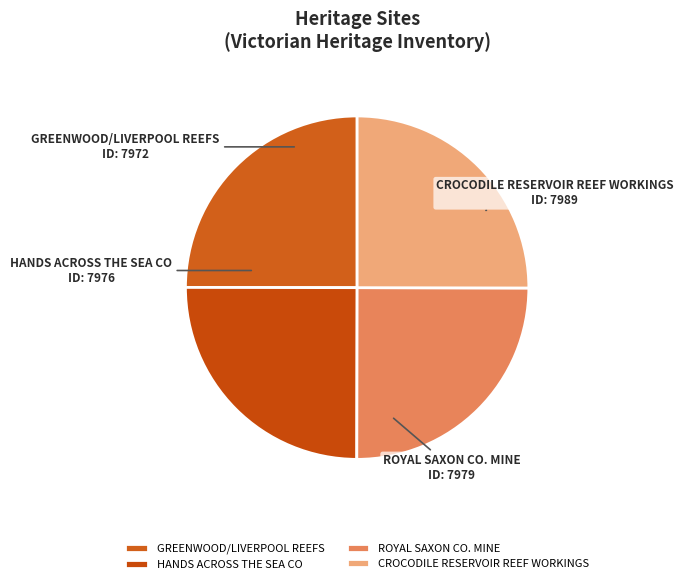

Is there a majority slice in this chart?

No